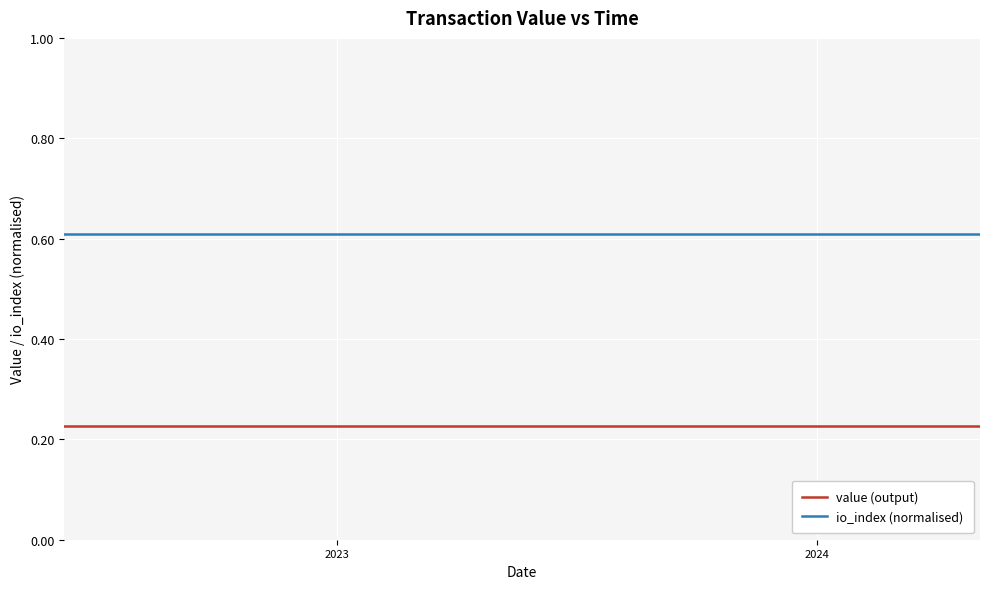

At how many categories does at least one series exceed 0?

24